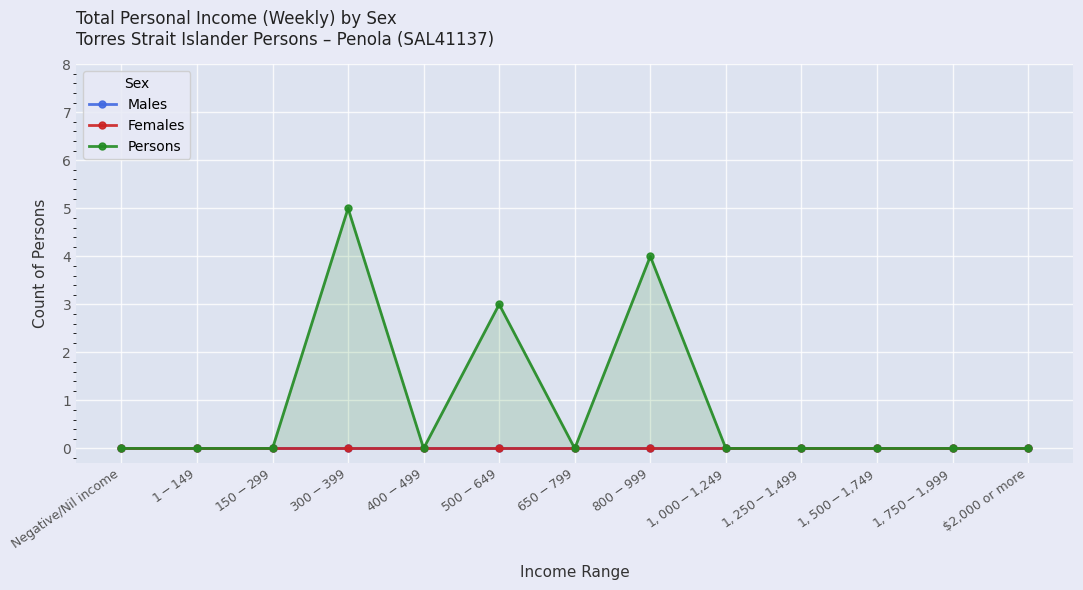

What is the difference between the second highest and second lowest values in the Persons series?

4